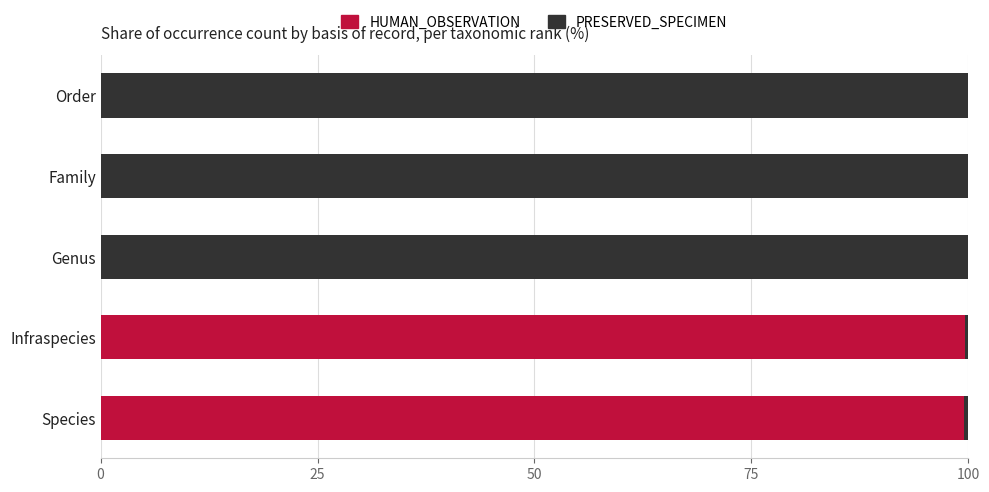

What is the highest value of the HUMAN_OBSERVATION series?

99.7